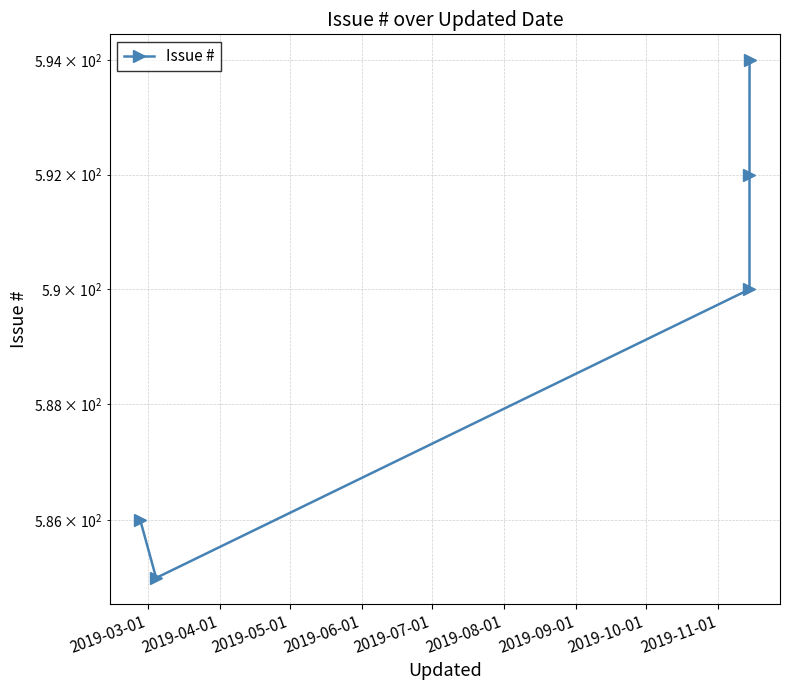

How many values are between 586 and 592?

3